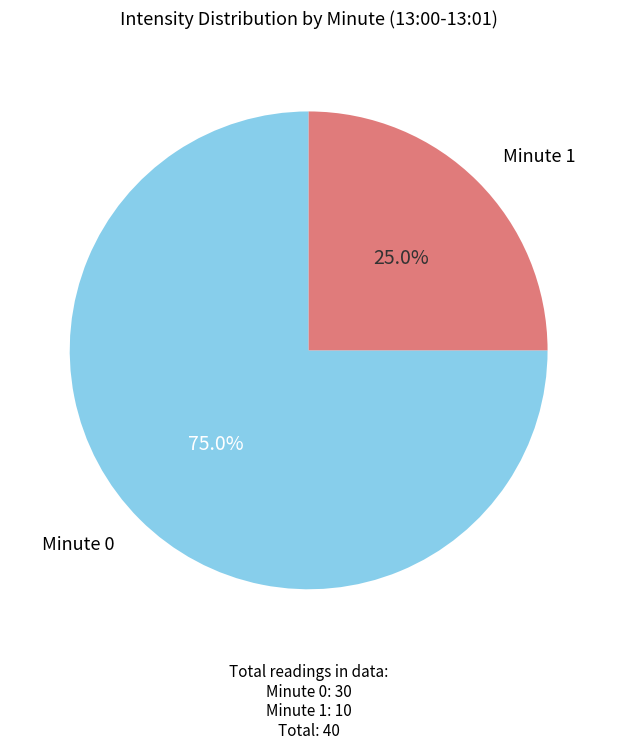

Is there a majority slice in this chart?

Yes